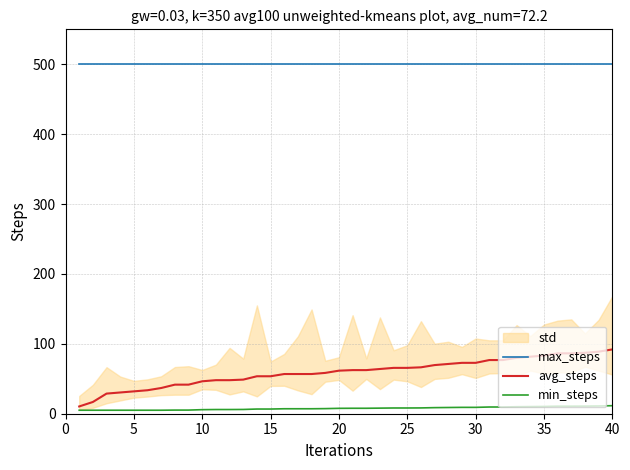

How many lines are shown in the chart?

3